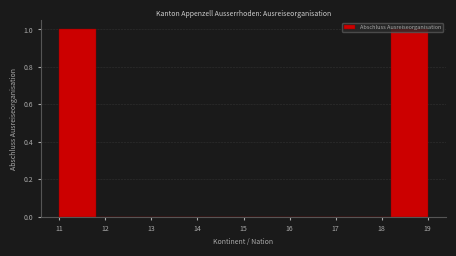

Reading left to right, list every bar in this chart as the range it spans on the x-axis followed by its height. The values are not printed on the chart, so give them approximately, as read against the axis.

11.0 to 11.8: 1
11.8 to 12.6: 0
12.6 to 13.4: 0
13.4 to 14.2: 0
14.2 to 15.0: 0
15.0 to 15.8: 0
15.8 to 16.6: 0
16.6 to 17.4: 0
17.4 to 18.2: 0
18.2 to 19.0: 1